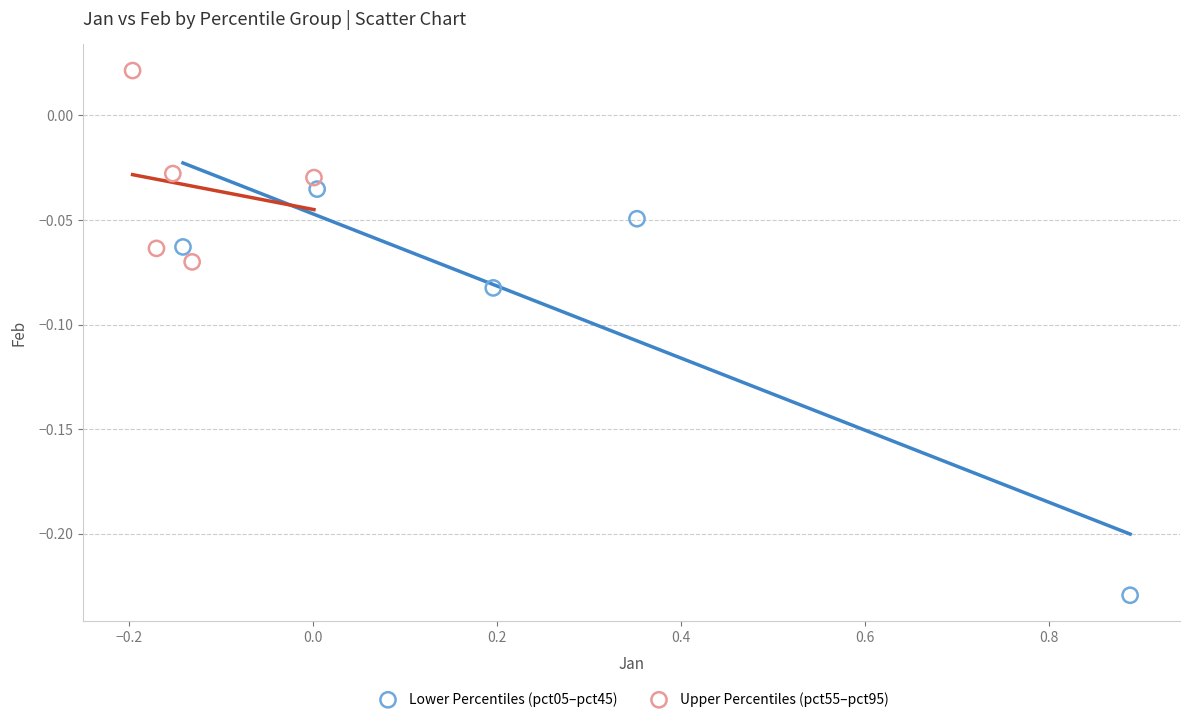

Which series reaches the maximum Y coordinate?

Upper Percentiles (pct55–pct95)